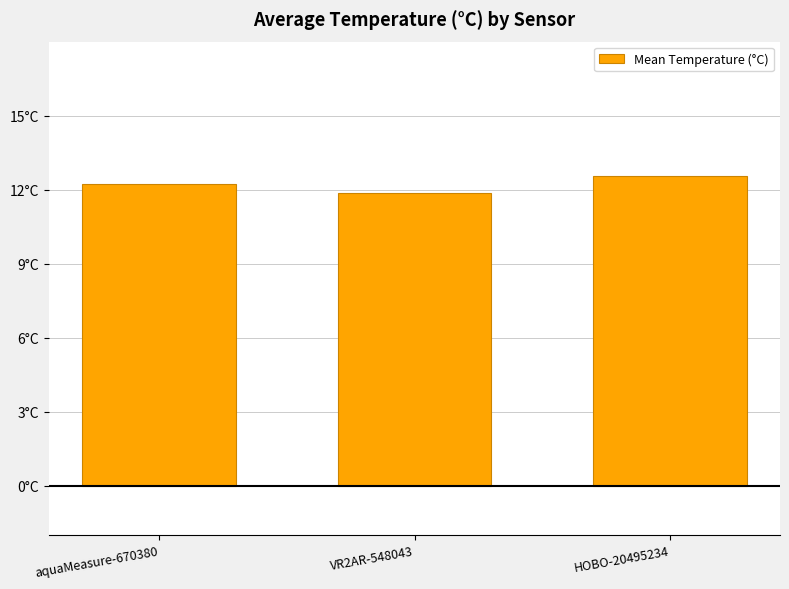

How many distinct data groups are displayed?

1